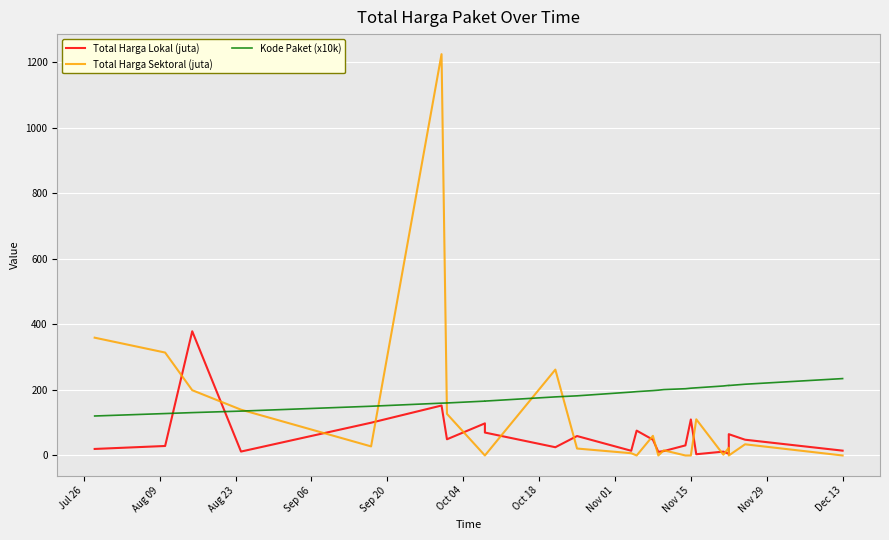

List the series in order of their peak value, highest first.

Total Harga Sektoral (juta), Total Harga Lokal (juta), Kode Paket (x10k)